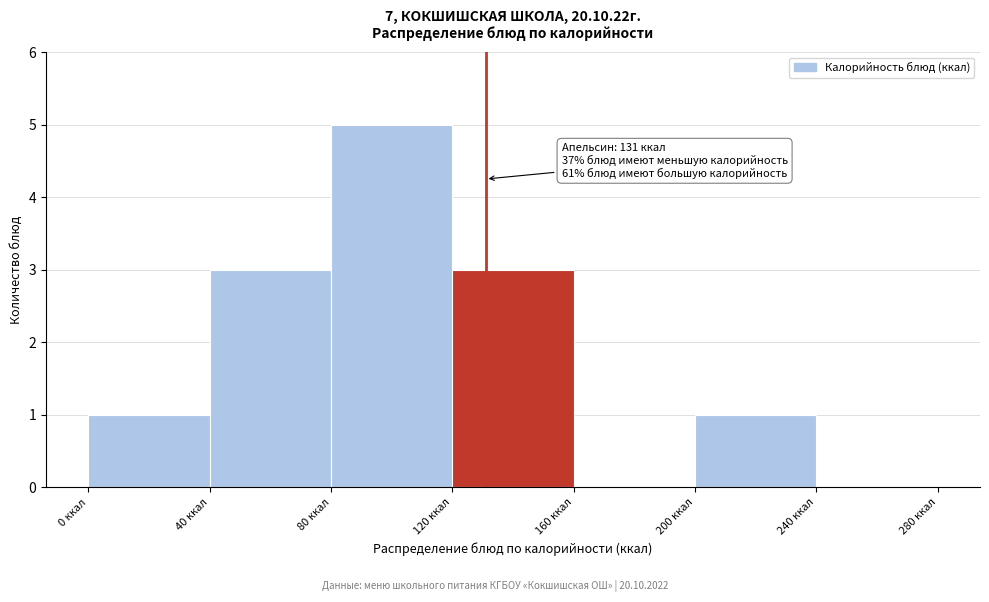

Which range on the x-axis has the tallest bar?

80 to 120